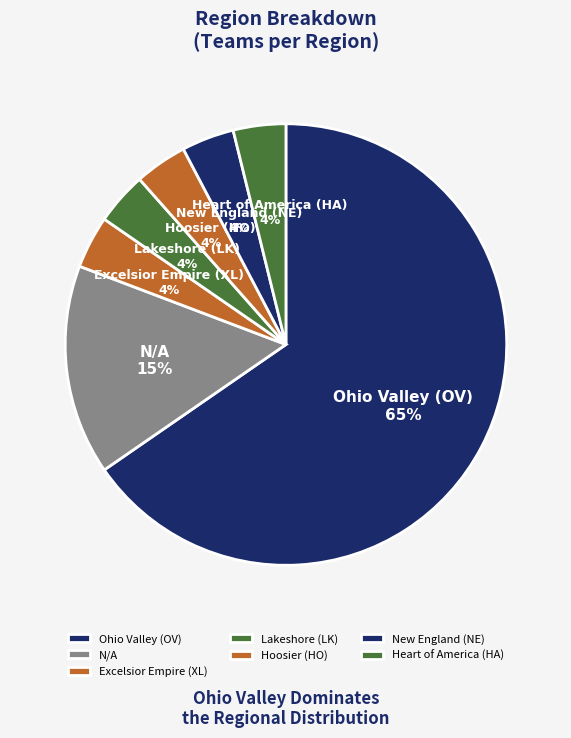

Approximately how many times larger is the value at Hoosier (HO) compared to Heart of America (HA)?

1.0